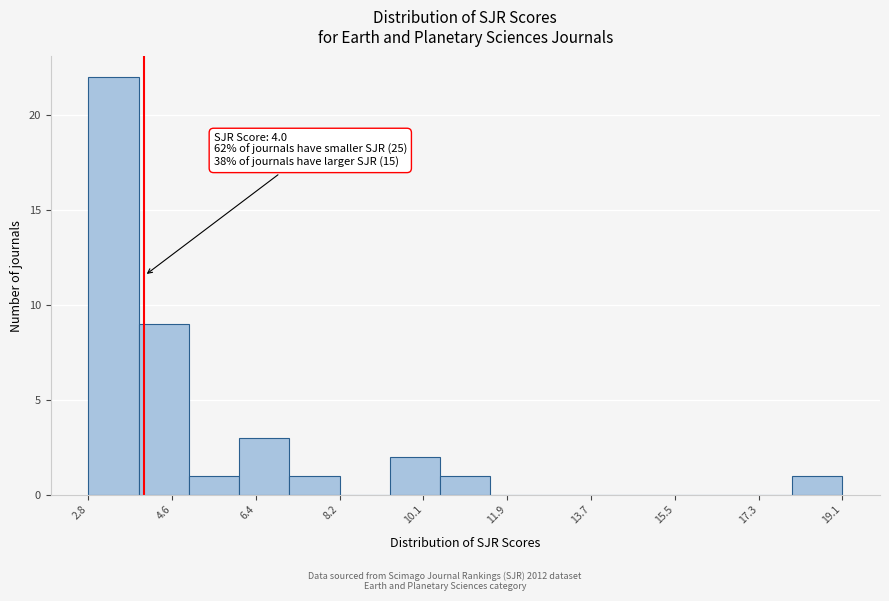

Which range on the x-axis has the tallest bar?

2.8 to 3.8